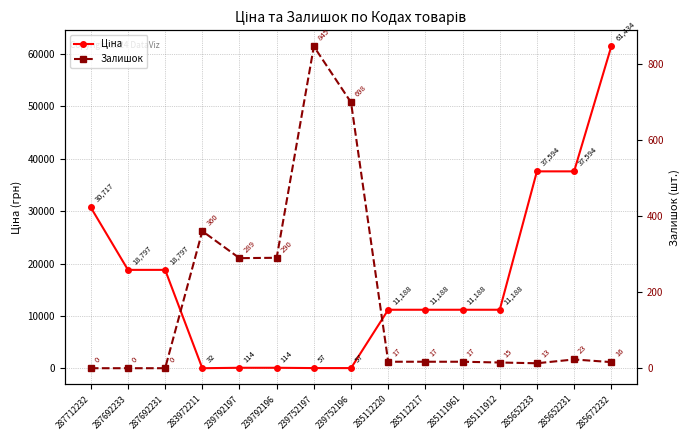

Count the number of categories in the chart.

15